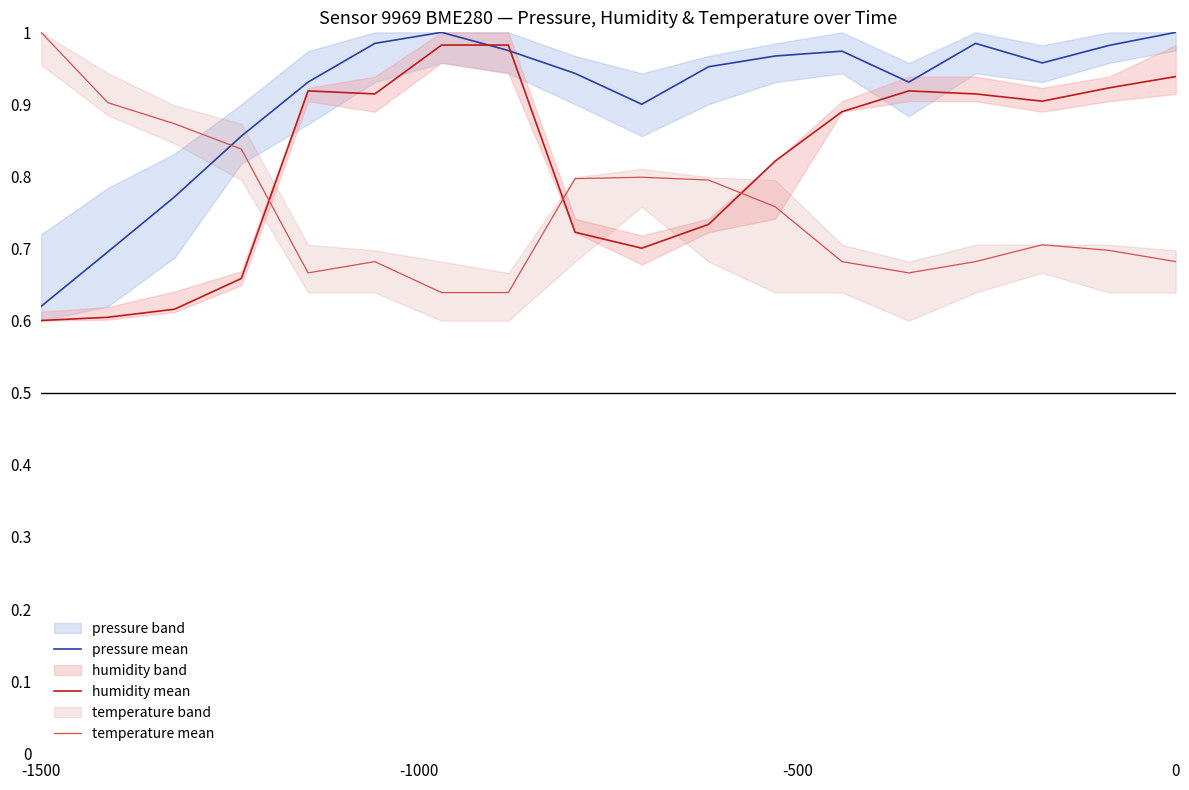

Which series ends up on top after the final intersection of pressure mean and humidity mean?

pressure mean